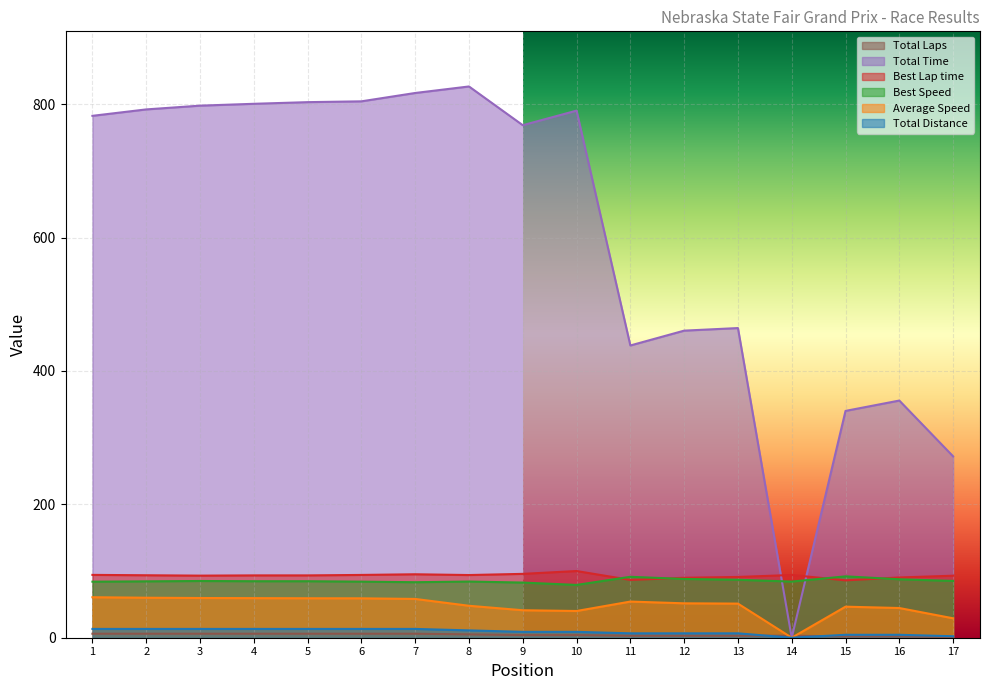

Which series has the largest total across all categories?

Total Time